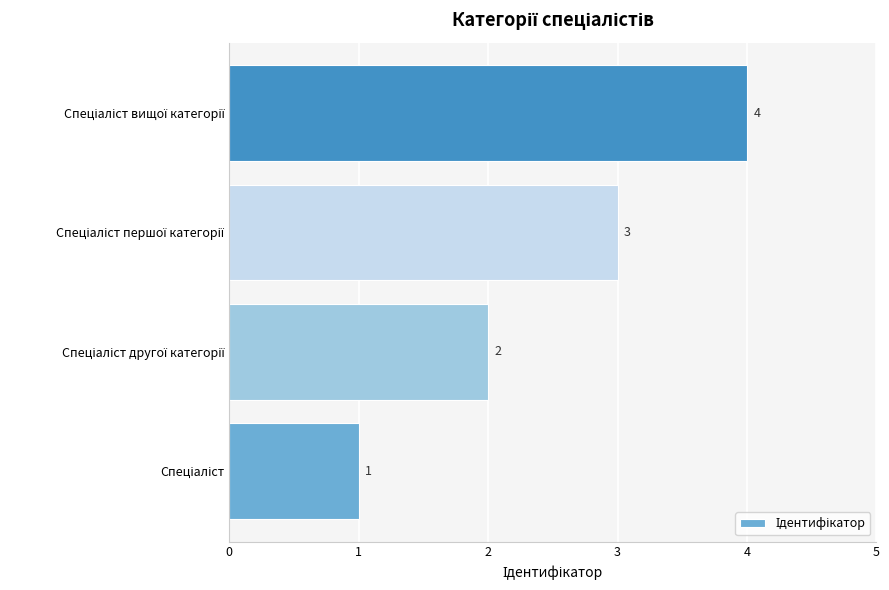

Count the values in the range 2 to 4.

3